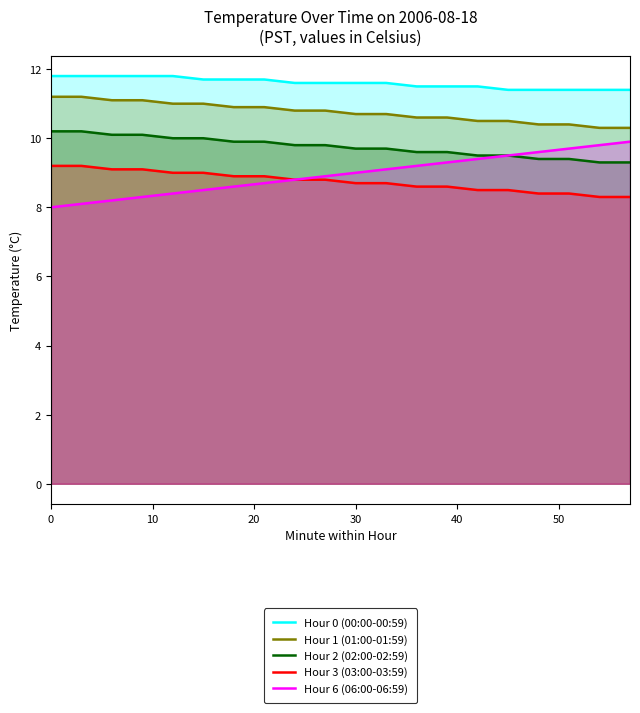

What is the greatest value displayed?

11.8